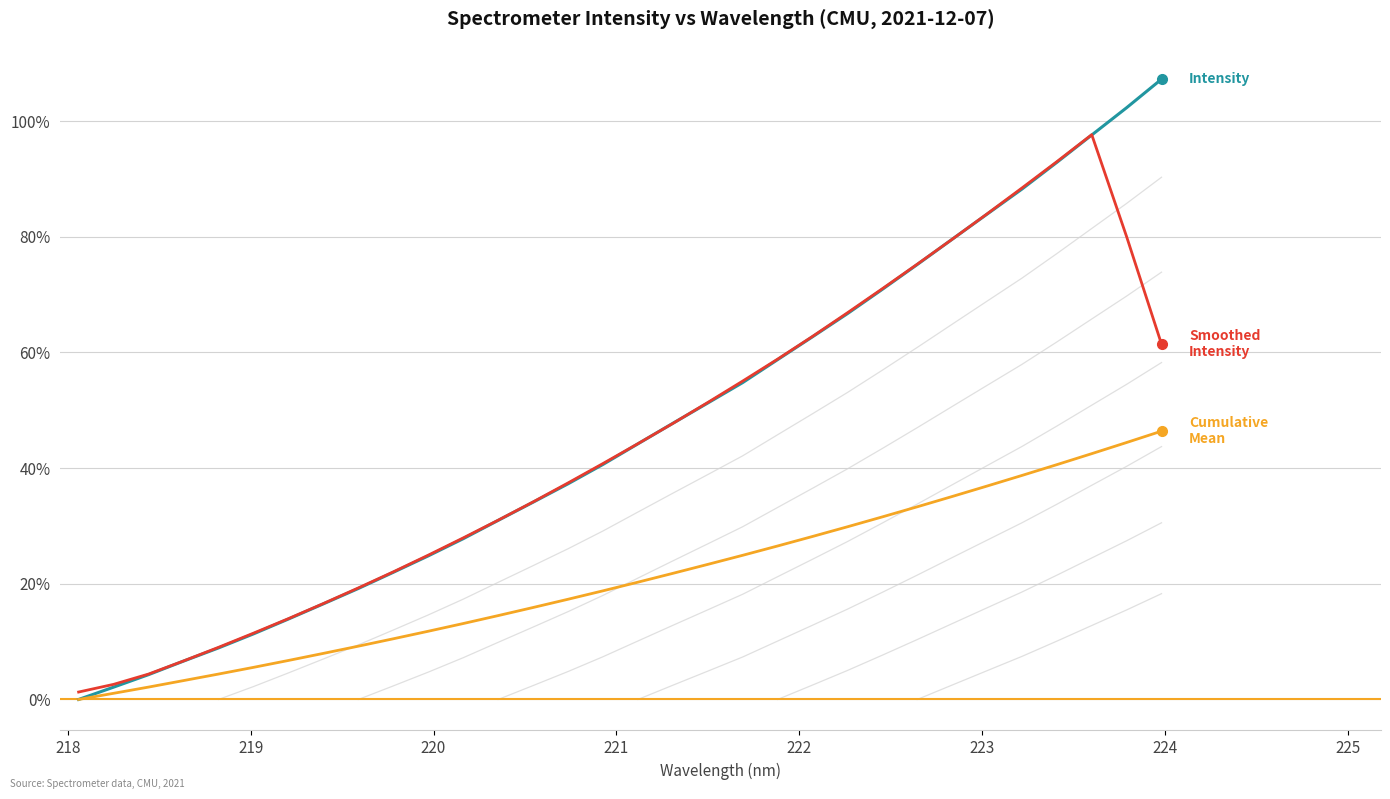

How many data points in Cumulative Mean are above 20?

16